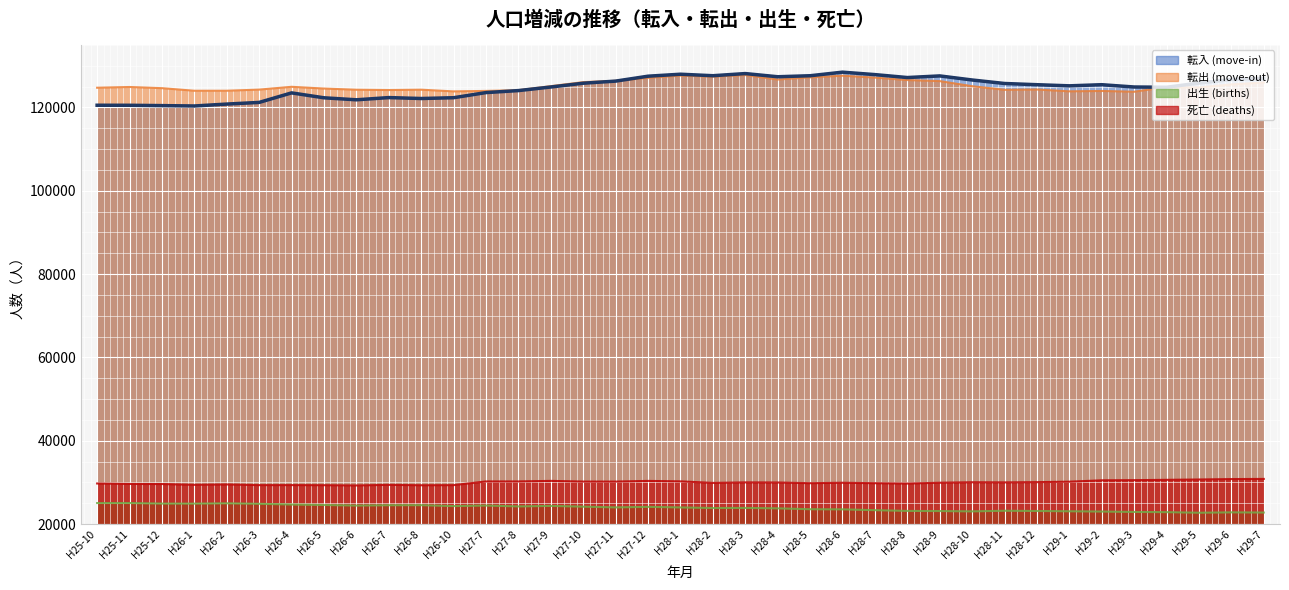

Between H26-5 and H27-8, which series saw the biggest shift?

転入 (move-in)